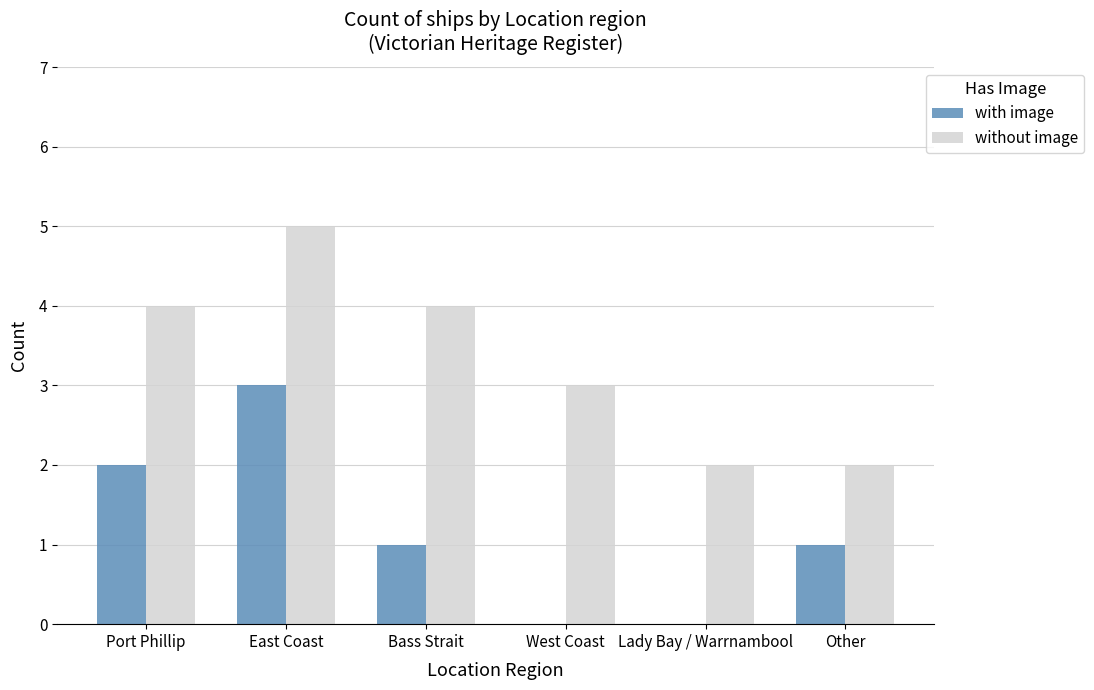

What is the total value across all series at Lady Bay / Warrnambool?

2